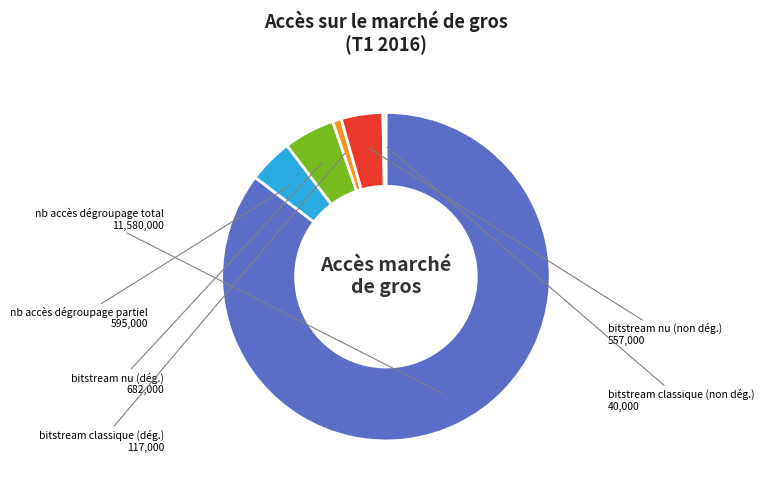

Is there any slice that represents more than half of the pie?

Yes